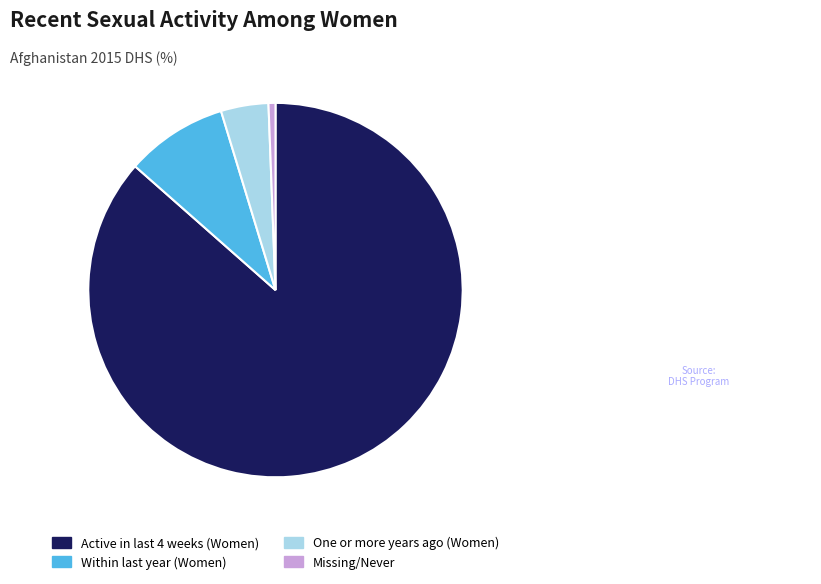

Is it true that Missing/Never is 11% of the pie?

False